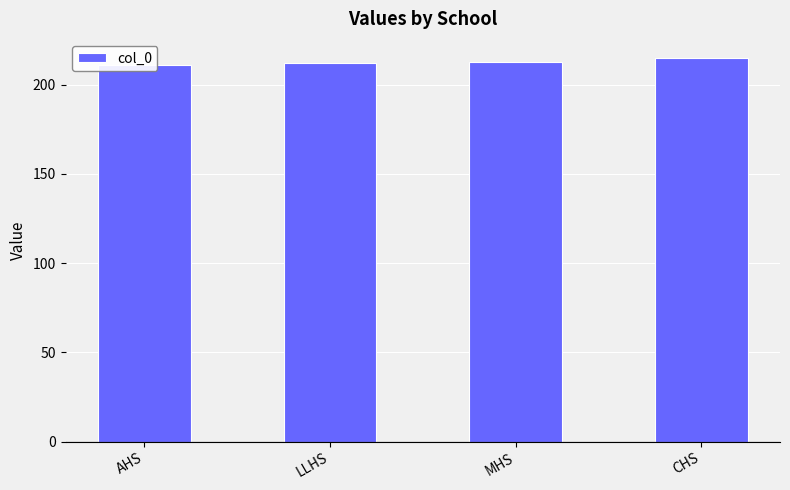

Rank the categories by value from highest to lowest.

CHS, MHS, LLHS, AHS